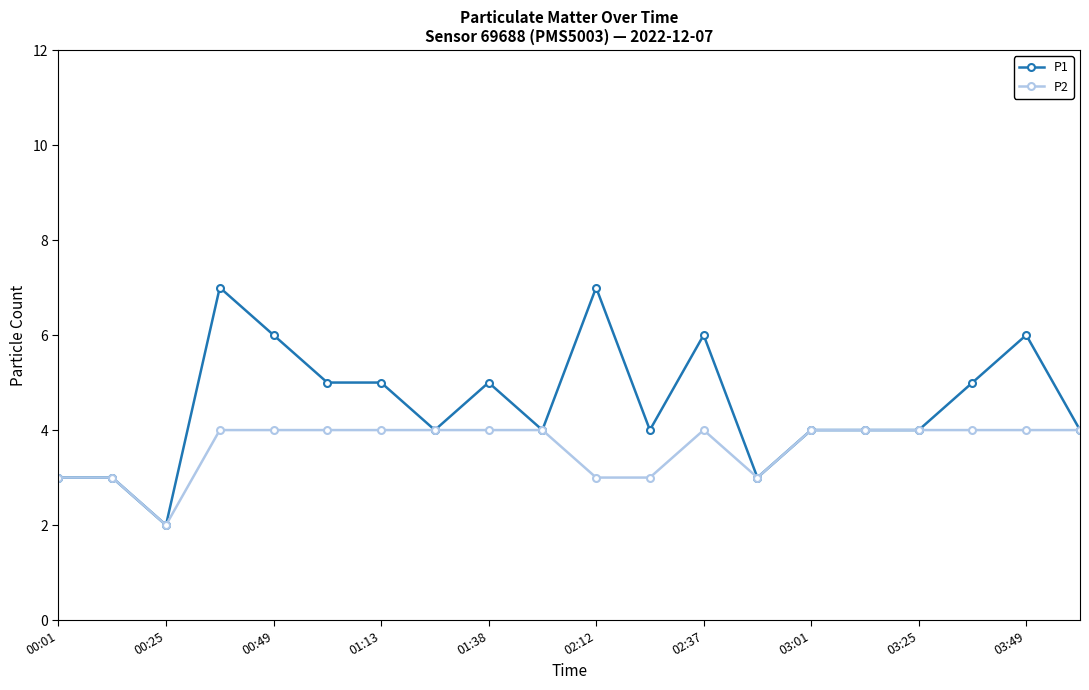

What is the value of the P1 point at the 9th from the left?

5